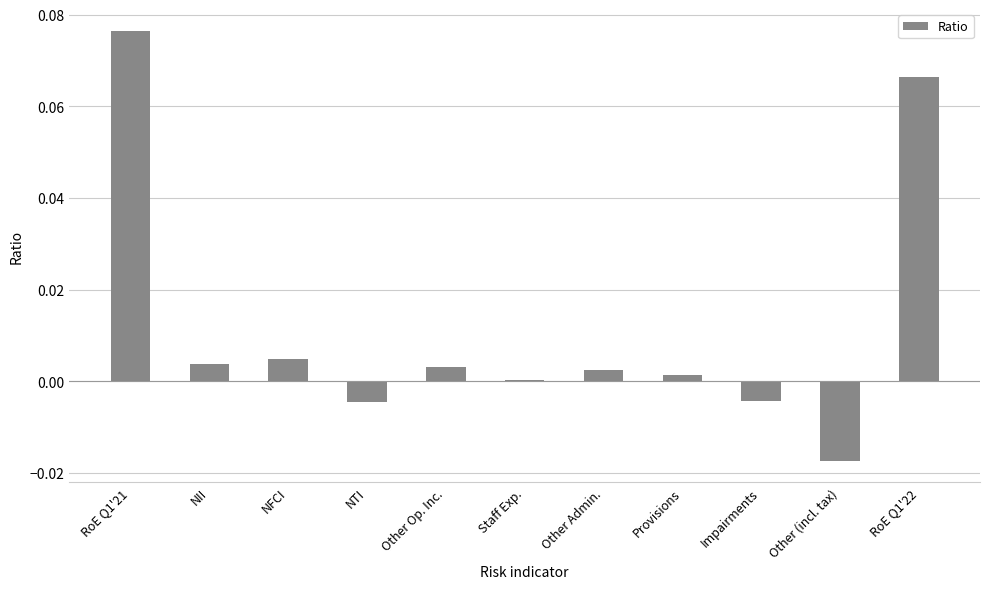

How many distinct data groups are displayed?

1